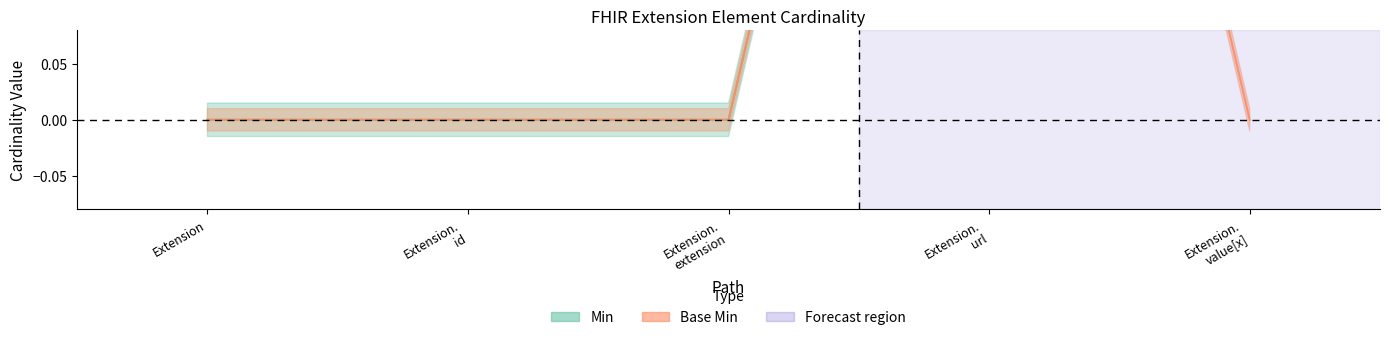

Rank the series by their maximum value, from highest to lowest.

Min, Base Min